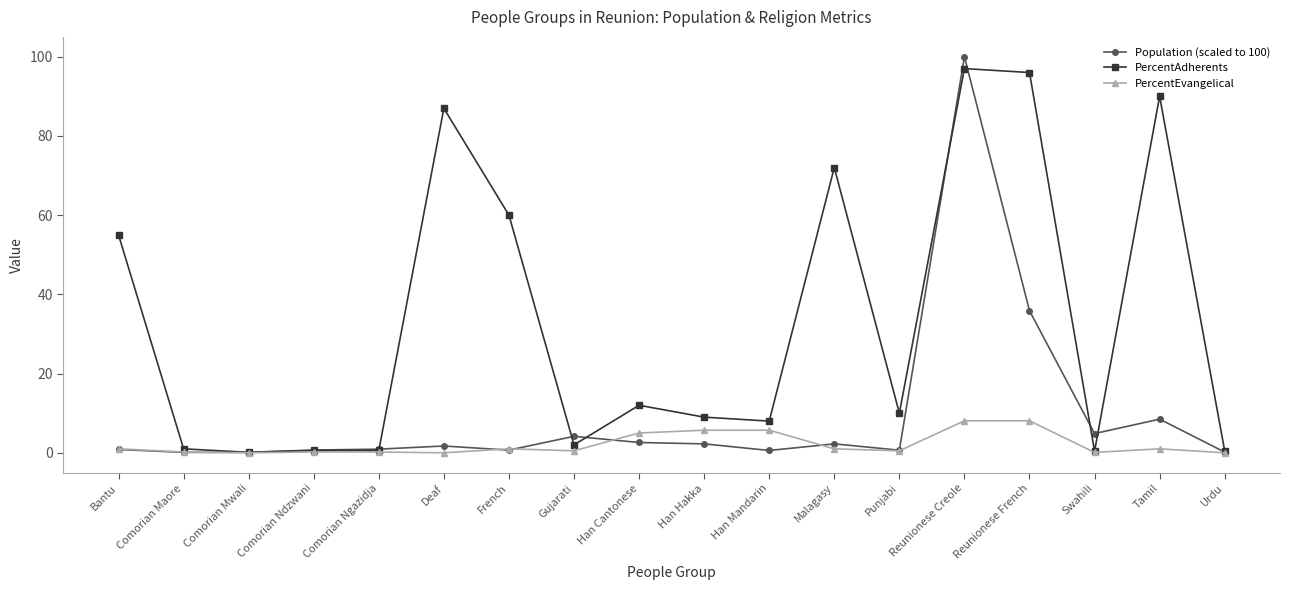

At which category is the sum across all series the highest?

Reunionese Creole